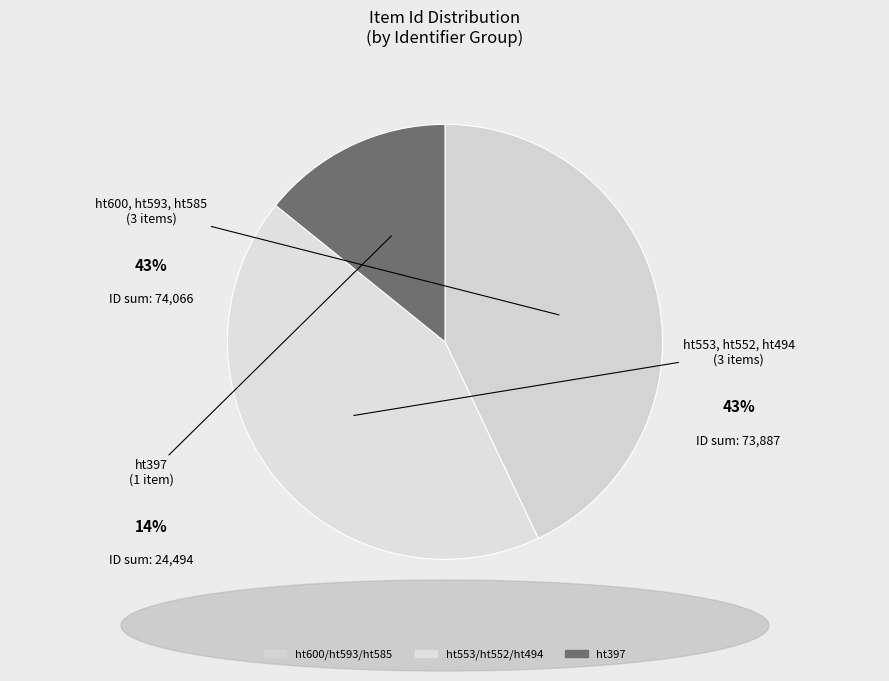

How many segments does this pie chart have?

3